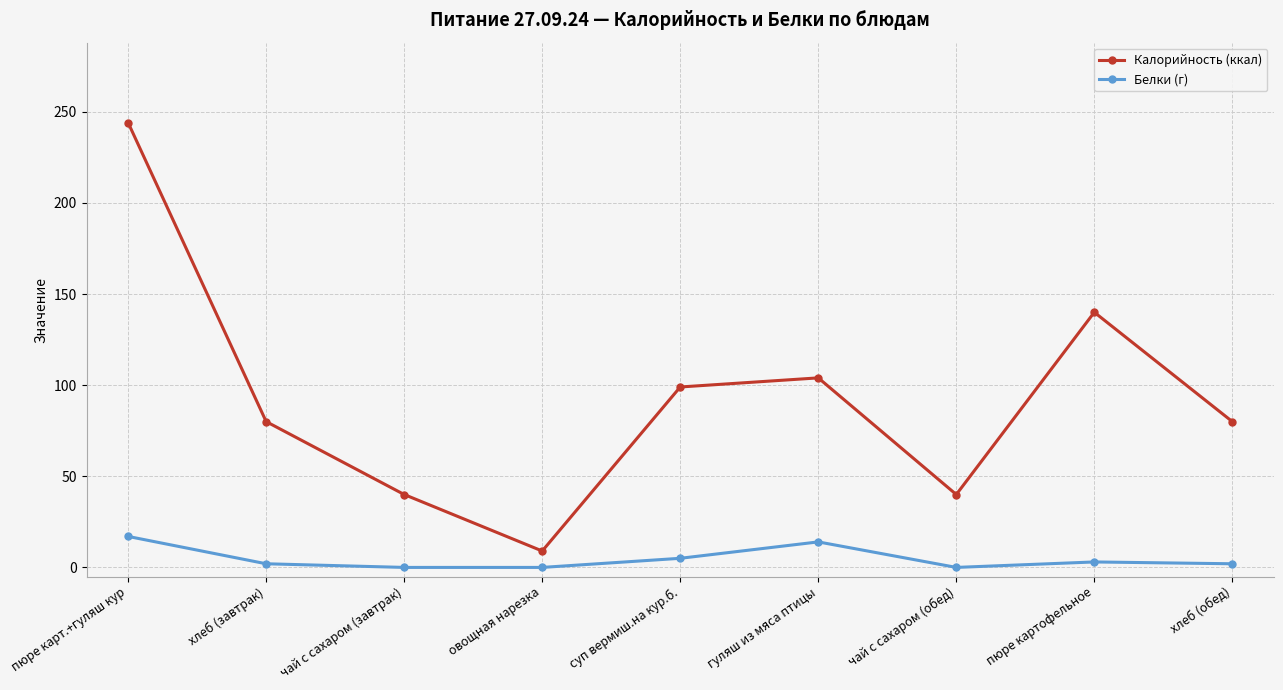

In Калорийность (ккал), how many points are lower than both neighbors (excluding endpoints)?

2